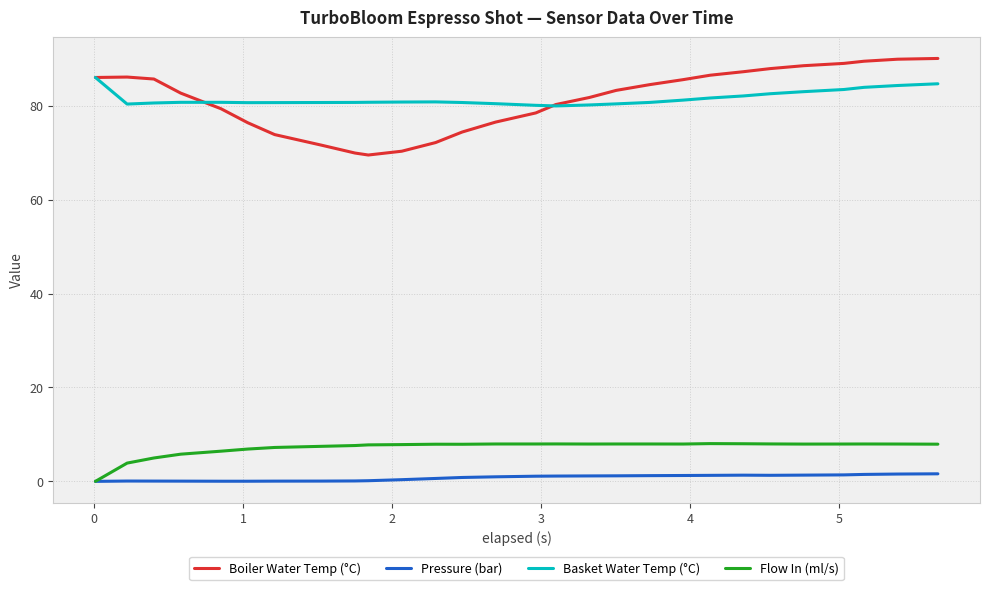

Rank the series by their maximum value, from lowest to highest.

Pressure (bar), Flow In (ml/s), Basket Water Temp (°C), Boiler Water Temp (°C)